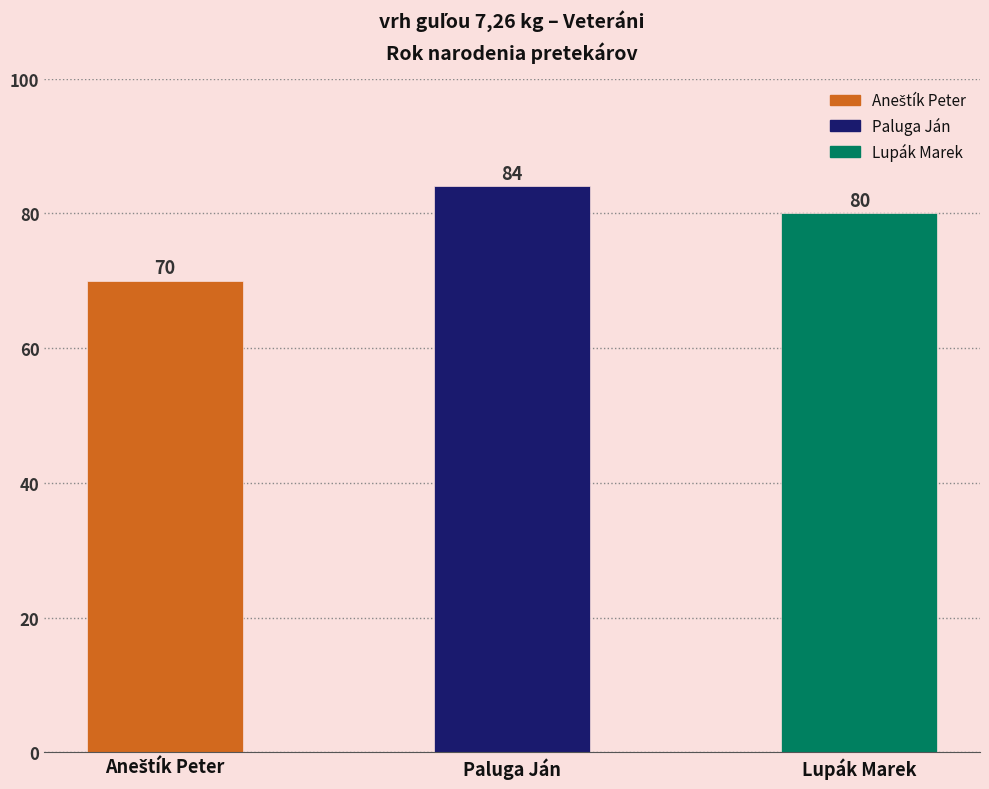

Reading left to right, transcribe all the data shown in this chart.

70	84	80